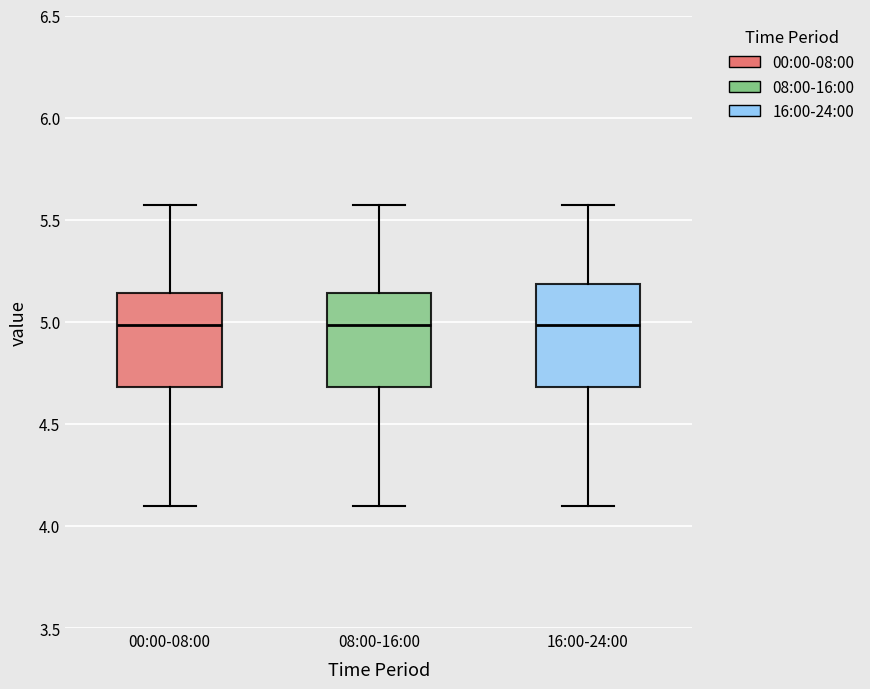

Reading left to right, transcribe this box plot: for each box, give where its median line is, the range the box spans, and where its two whiskers end, as read against the y-axis. The values are not printed on the chart, so give them approximately, as read against the axis.

00:00-08:00: median 5.00, box 4.70 to 5.15, whiskers 4.10 to 5.55
08:00-16:00: median 5.00, box 4.70 to 5.15, whiskers 4.10 to 5.55
16:00-24:00: median 5.00, box 4.70 to 5.20, whiskers 4.10 to 5.55